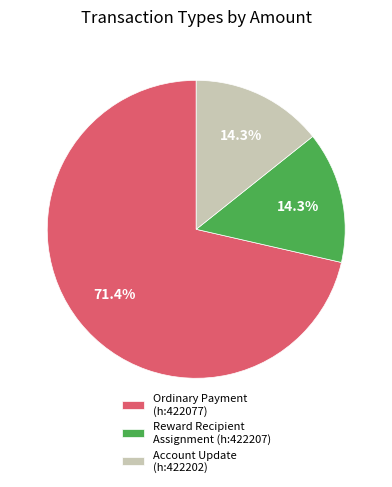

Which category has the biggest portion of the pie?

Ordinary Payment (h:422077)